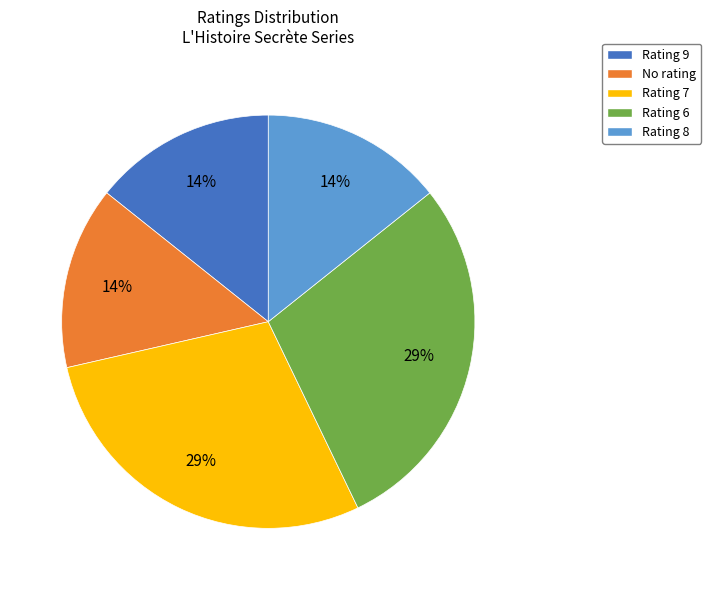

Is Rating 7 the majority of the pie?

No